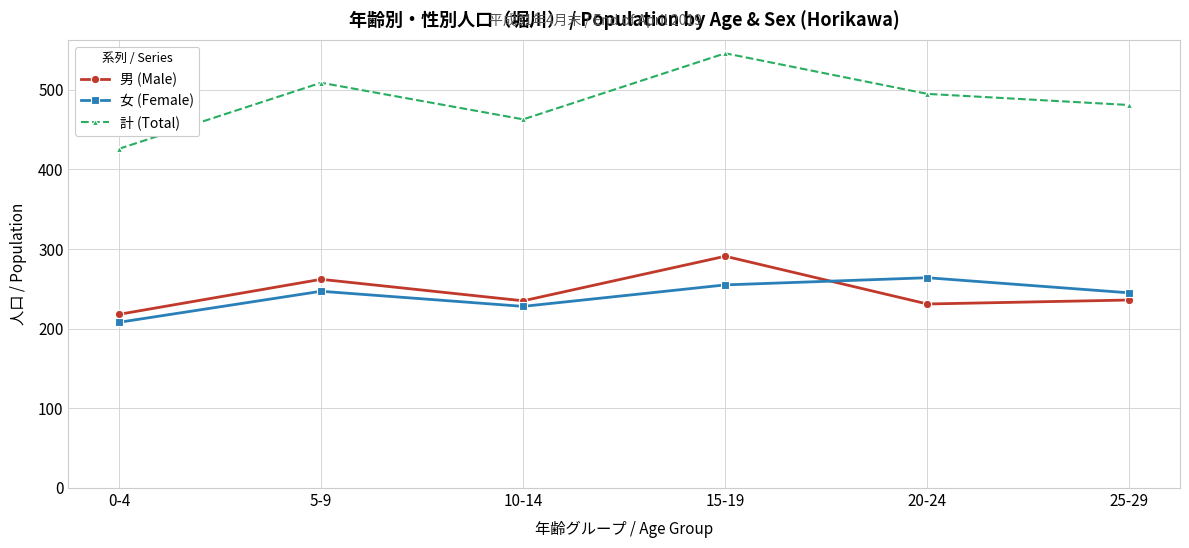

What is the difference between the maximum and minimum values in the 男 (Male) series?

73